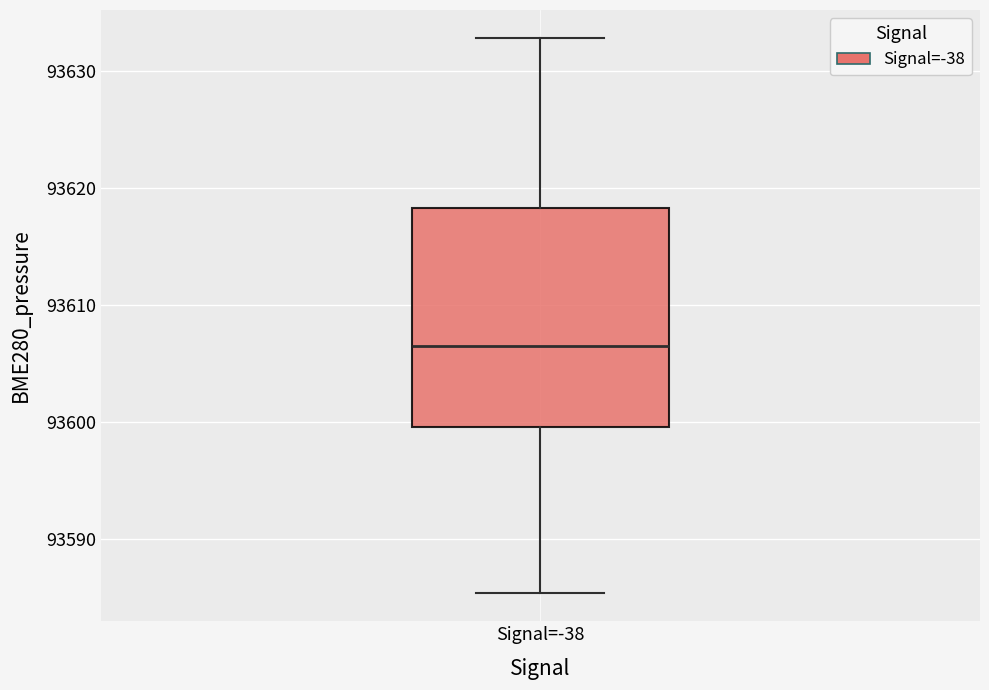

Read this box plot against the y-axis: the position of the median line, the range covered by the box, and the ends of both whiskers. The values are not printed on the chart, so give them approximately, as read against the axis.

median 93606, box 93600 to 93618, whiskers 93585 to 93633